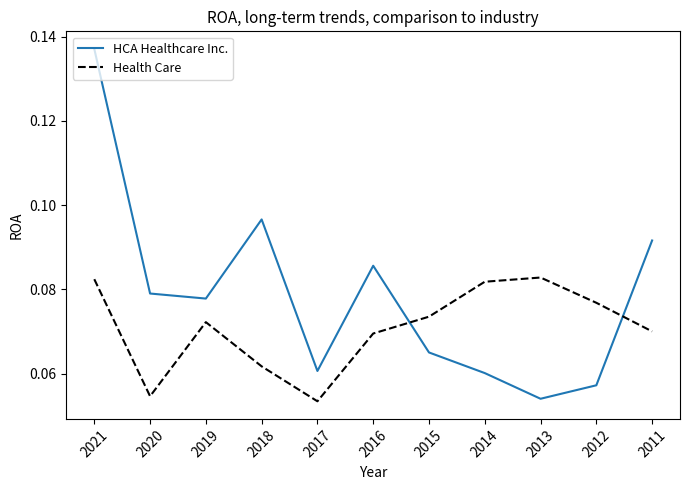

Rank the series at 2018 from lowest to highest value.

Health Care, HCA Healthcare Inc.